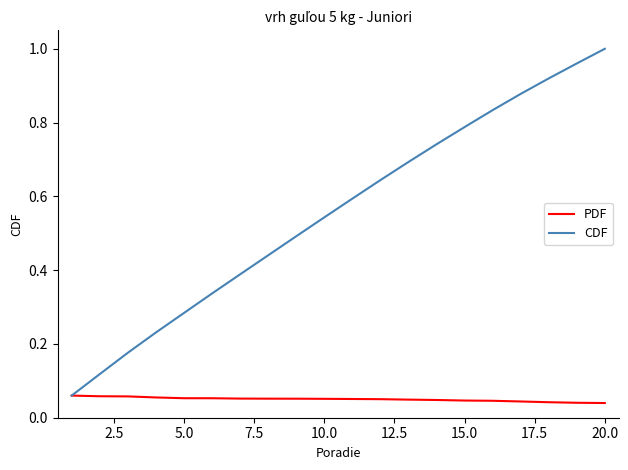

Which series has the largest total across all categories?

CDF